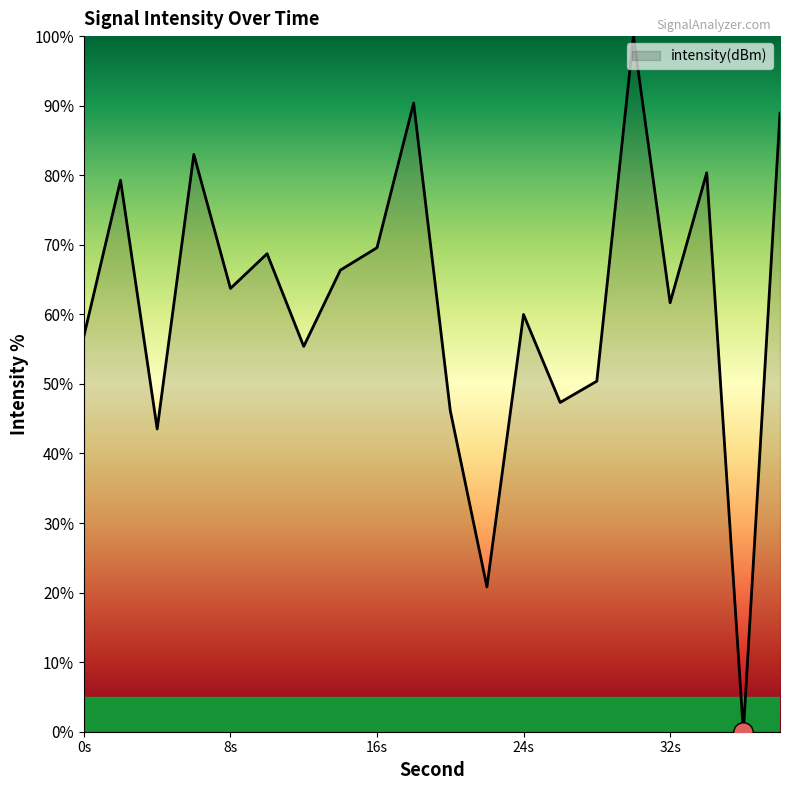

Does the chart display data point markers on the line(s)?

No